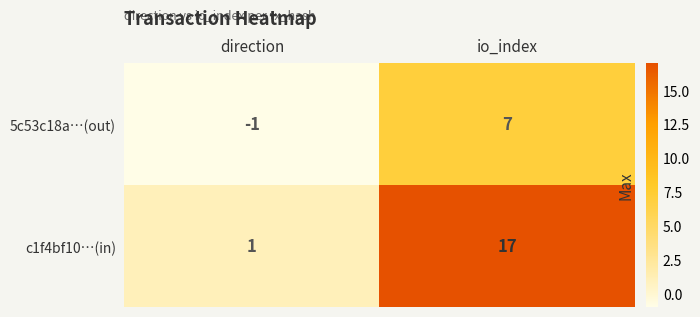

Which series changed the most between direction and io_index?

c1f4bf10…(in)